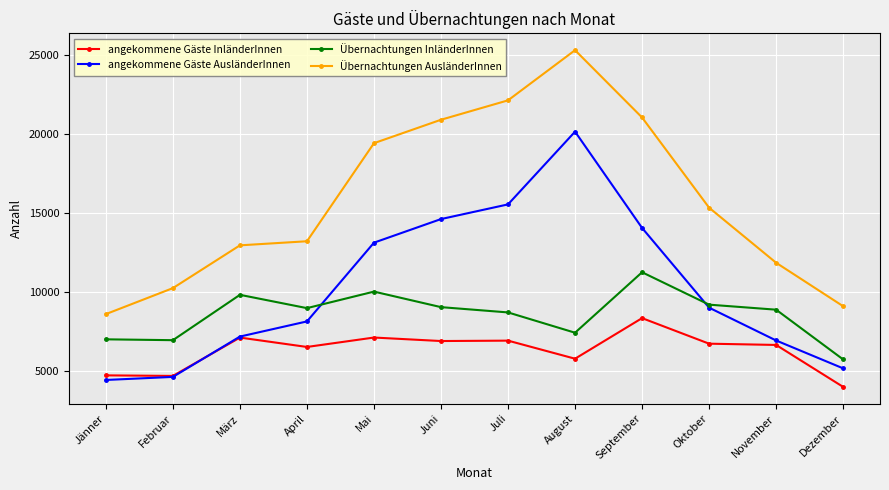

At which label is Übernachtungen AusländerInnen closest to 16939?

Oktober